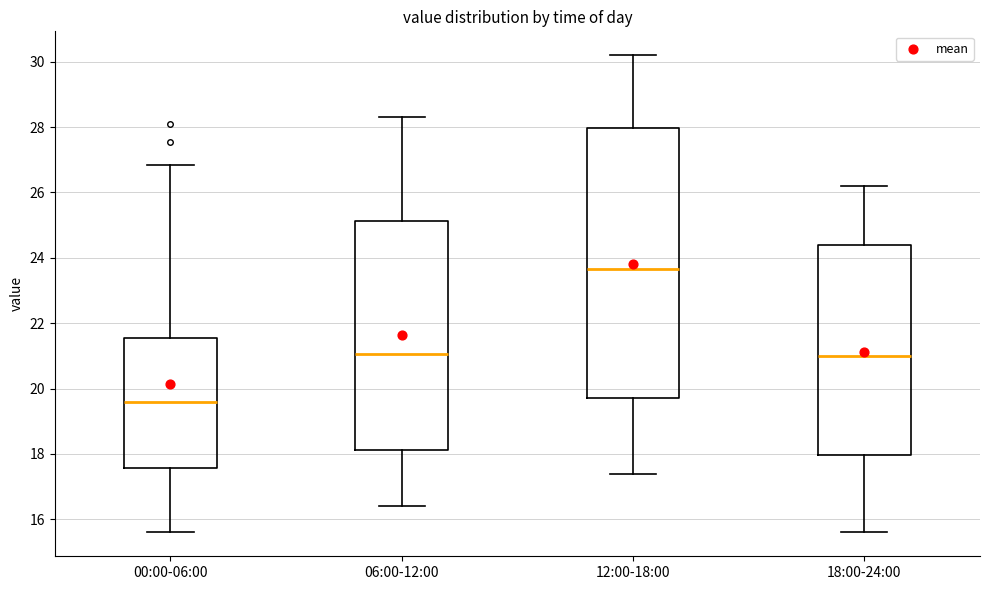

Reading left to right, transcribe this box plot: for each box, give where its median line is, the range the box spans, and where its two whiskers end, as read against the y-axis. The values are not printed on the chart, so give them approximately, as read against the axis.

00:00-06:00: median 19.6, box 17.6 to 21.6, whiskers 15.6 to 26.8
06:00-12:00: median 21.0, box 18.2 to 25.2, whiskers 16.4 to 28.4
12:00-18:00: median 23.6, box 19.8 to 28.0, whiskers 17.4 to 30.2
18:00-24:00: median 21.0, box 18.0 to 24.4, whiskers 15.6 to 26.2